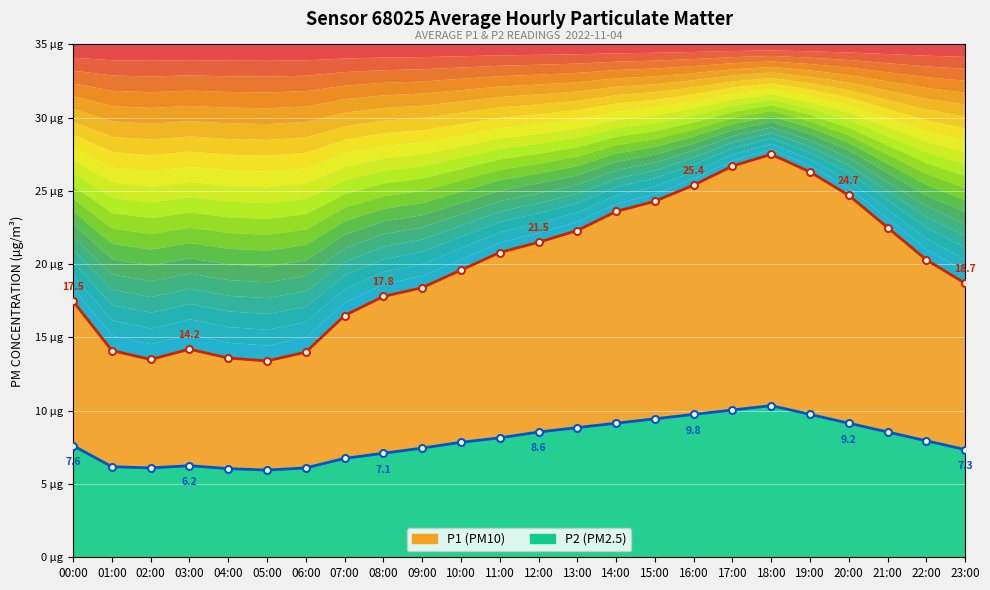

What is the average value of the P1 line series?

19.9